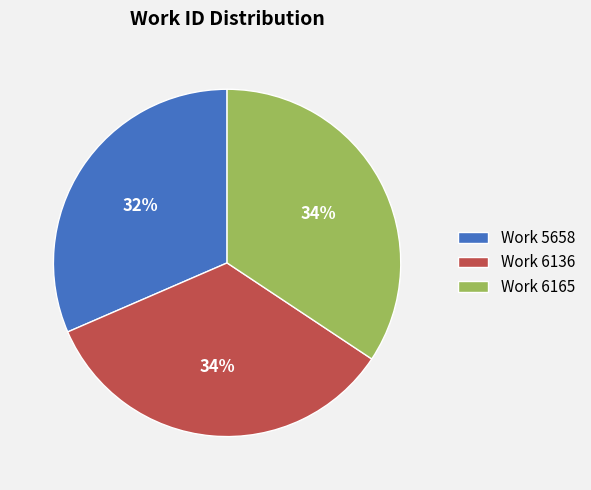

What percentage is the Work 6136 slice, to the nearest percent?

34%